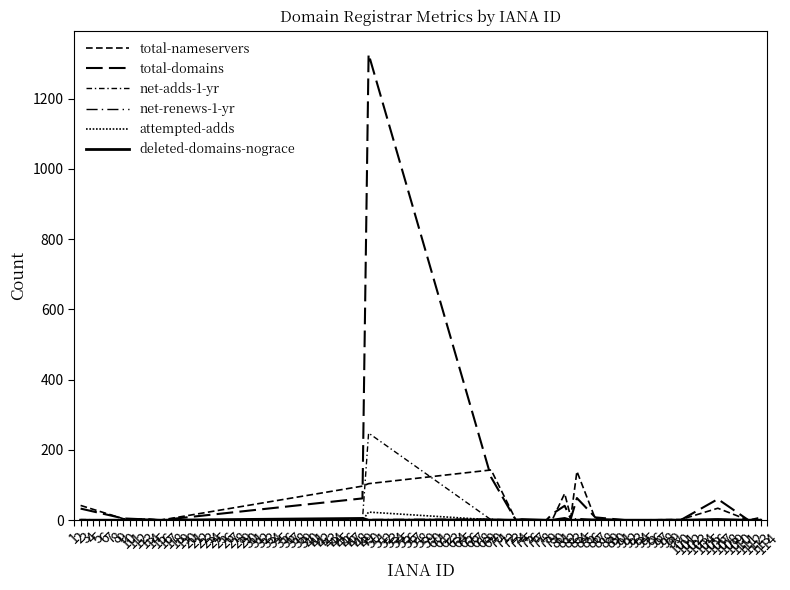

Reading left to right, list all the values displayed in this chart.

total-nameservers: 42	4	3	0	97	104	143	2	0	0	2	76	8	139	4	0	2	34	0	8
total-domains: 33	5	2	0	62	1327	122	1	0	0	18	41	4	63	8	0	1	60	0	3
net-adds-1-yr: 2	0	0	0	1	248	1	0	0	0	0	0	0	1	0	0	0	0	0	1
net-renews-1-yr: 0	0	0	0	1	2	3	0	0	0	0	1	0	5	1	0	0	2	0	0
attempted-adds: 0	0	0	0	0	23	1	0	0	0	0	0	0	0	0	0	0	0	0	0
deleted-domains-nograce: 0	0	1	0	5	0	1	0	2	0	0	5	0	0	1	0	0	2	0	0